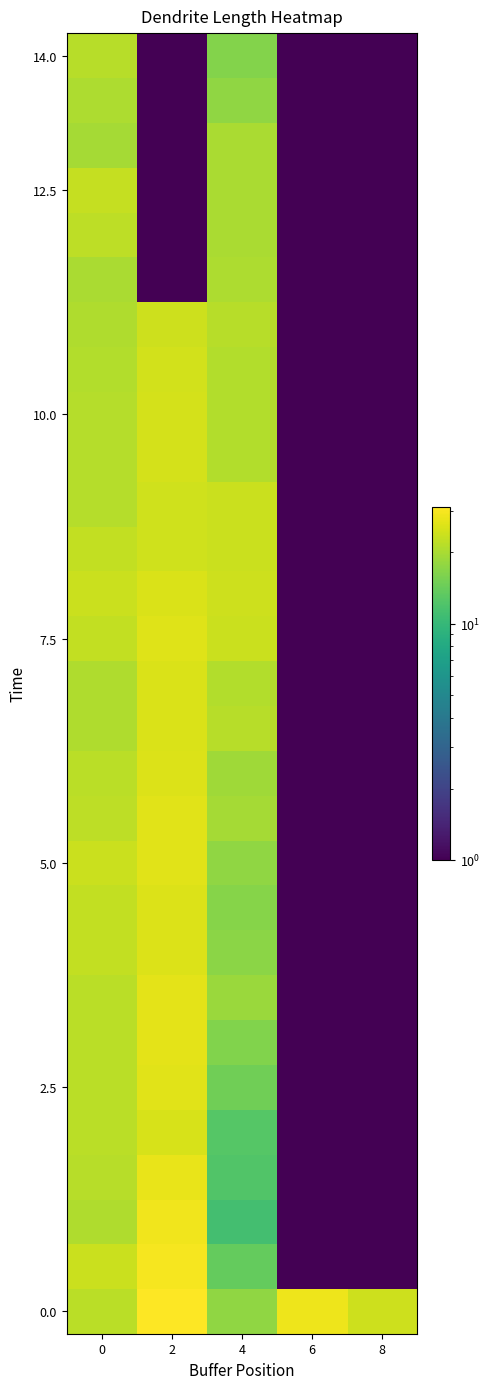

What is the spread (max minus min) of values at 8?

24.0